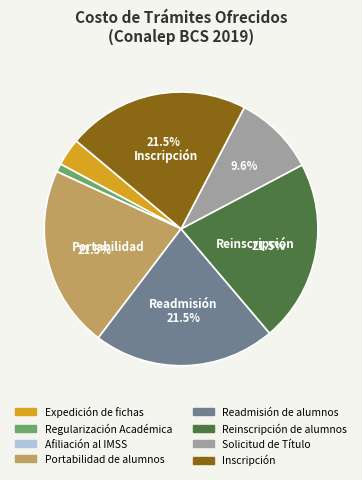

Count the number of slices in the pie.

8